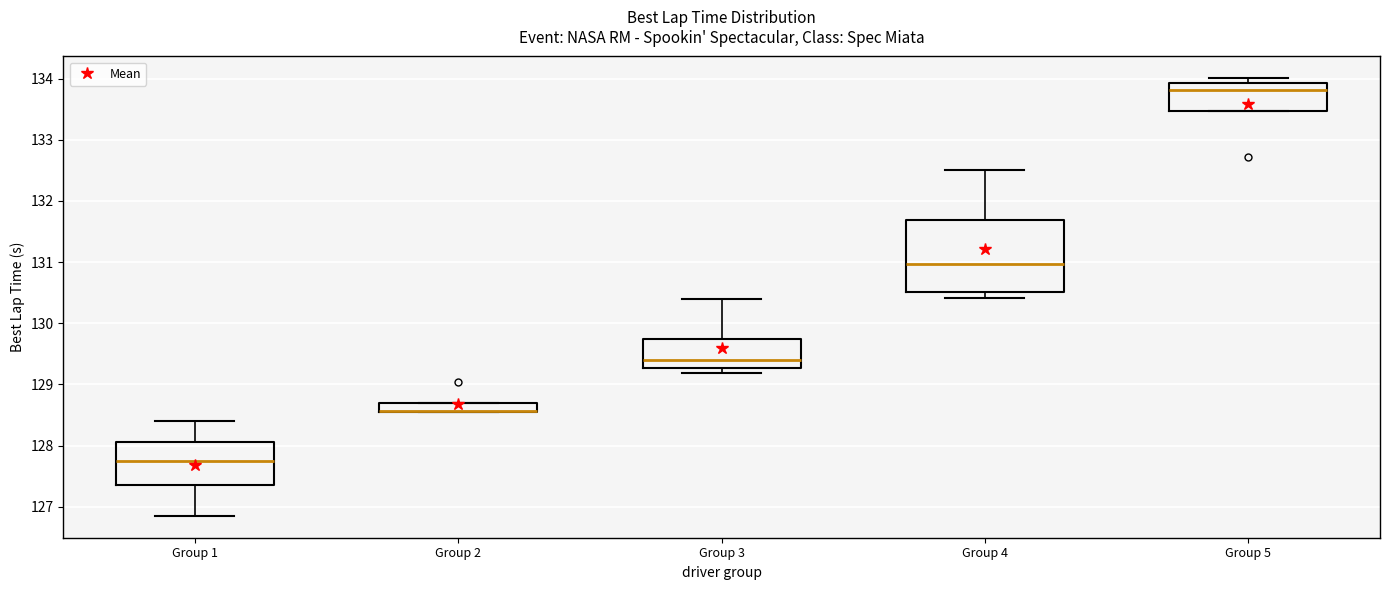

Where is the upper edge of the box for Group 4 on the y-axis? The values are not printed on the chart, so give them approximately, as read against the axis.

131.7